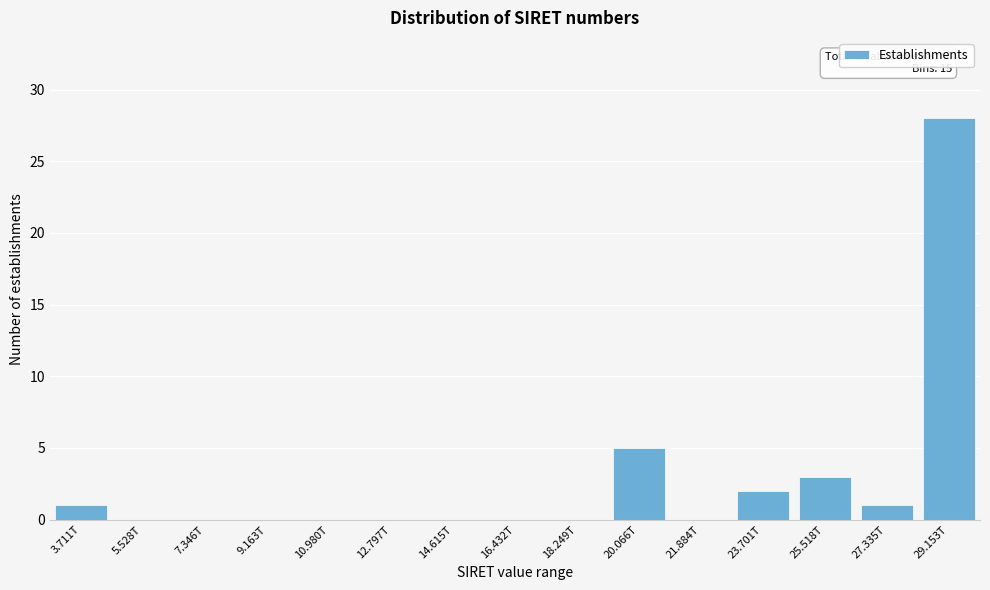

Reading left to right, extract all data points from this chart.

3.711T=1	5.528T=0	7.346T=0	9.163T=0	10.980T=0	12.797T=0	14.615T=0	16.432T=0	18.249T=0	20.066T=5	21.884T=0	23.701T=2	25.518T=3	27.335T=1	29.153T=28